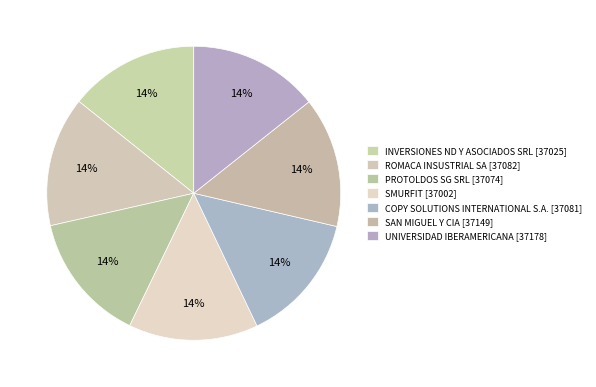

How many segments does this pie chart have?

7